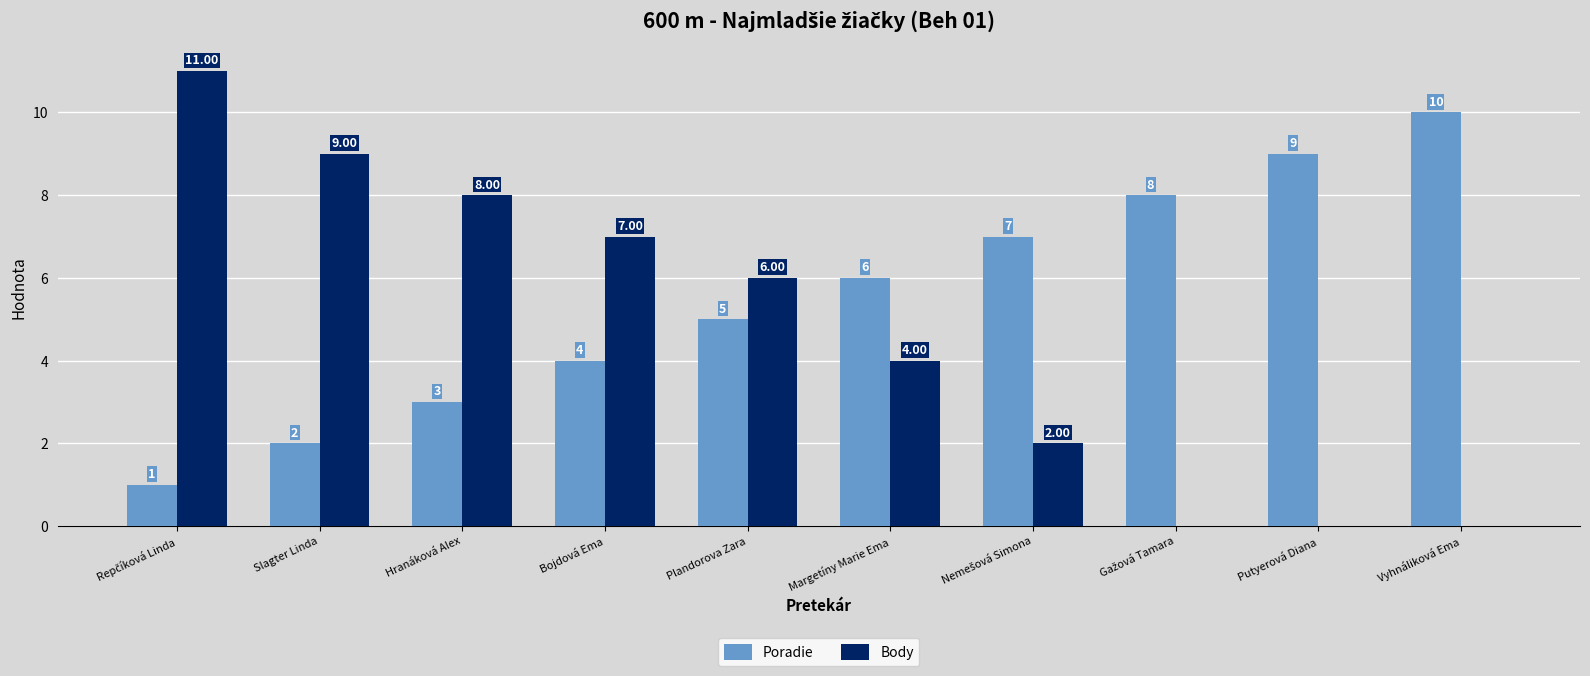

What is the total value across all series at Putyerová Diana?

9